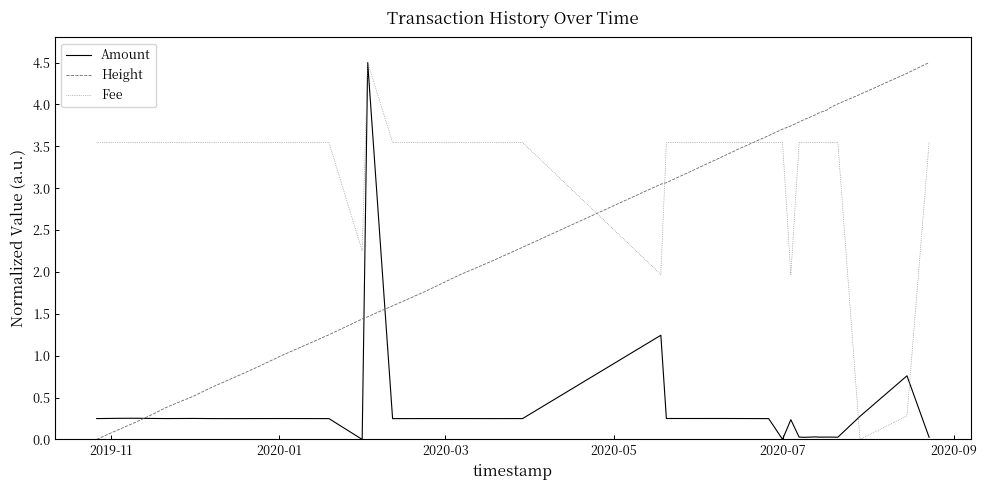

What is the maximum value shown in the chart?

4.5